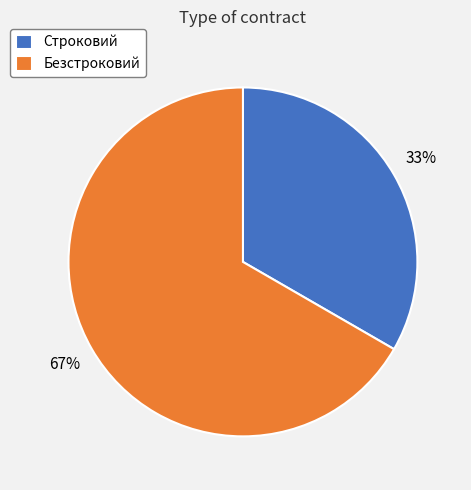

Which category accounts for the majority?

Безстроковий